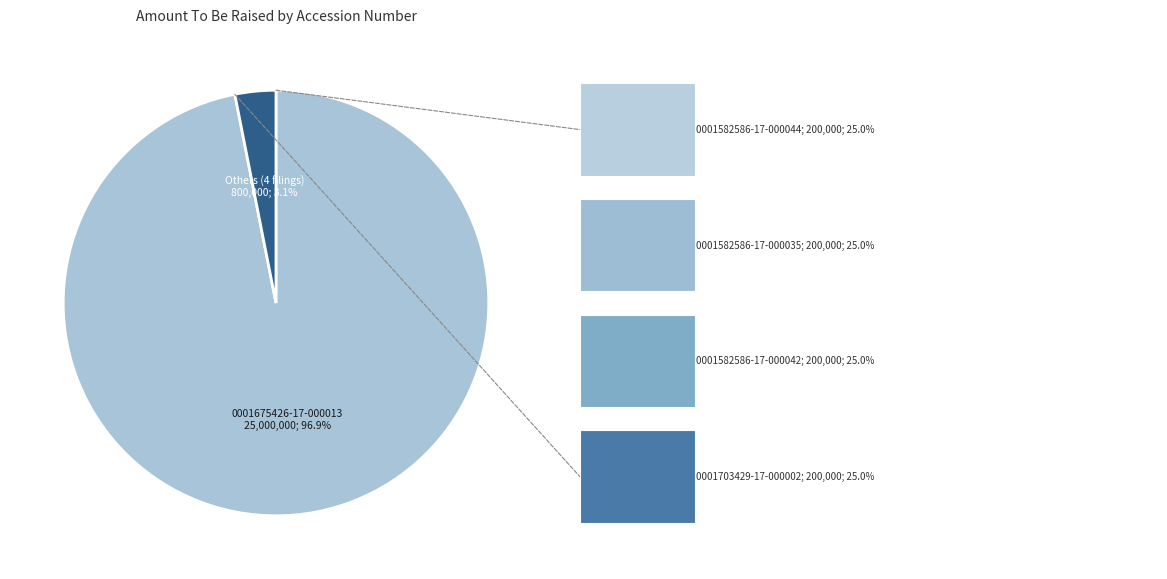

What is the largest slice in the pie chart?

0001675426-17-000013